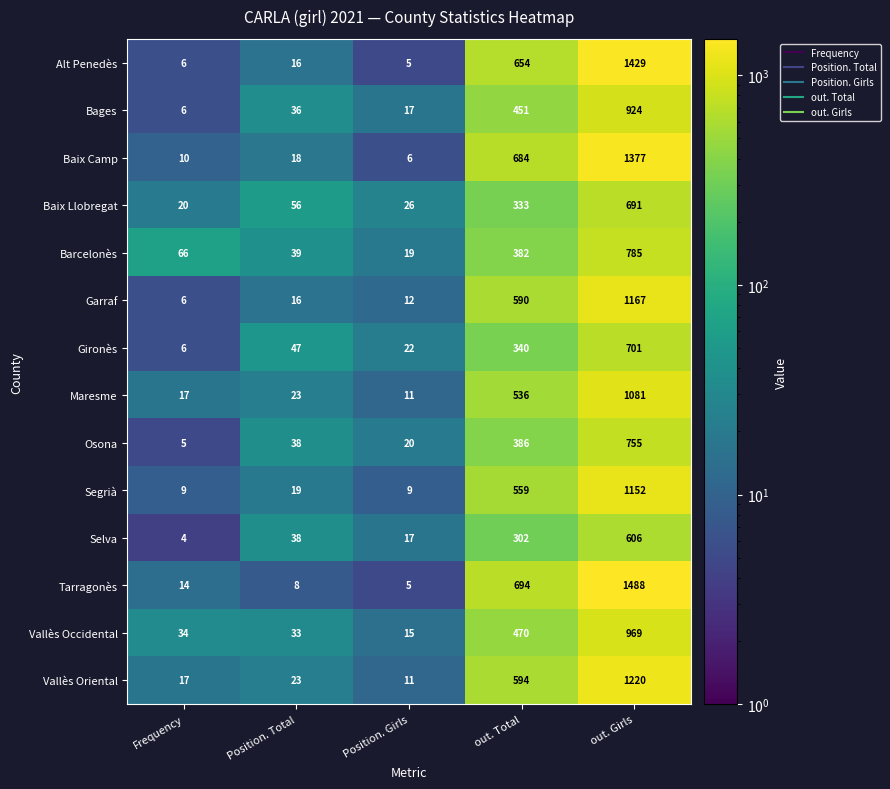

Between Position. Total and out. Girls, which series saw the biggest shift?

Tarragonès